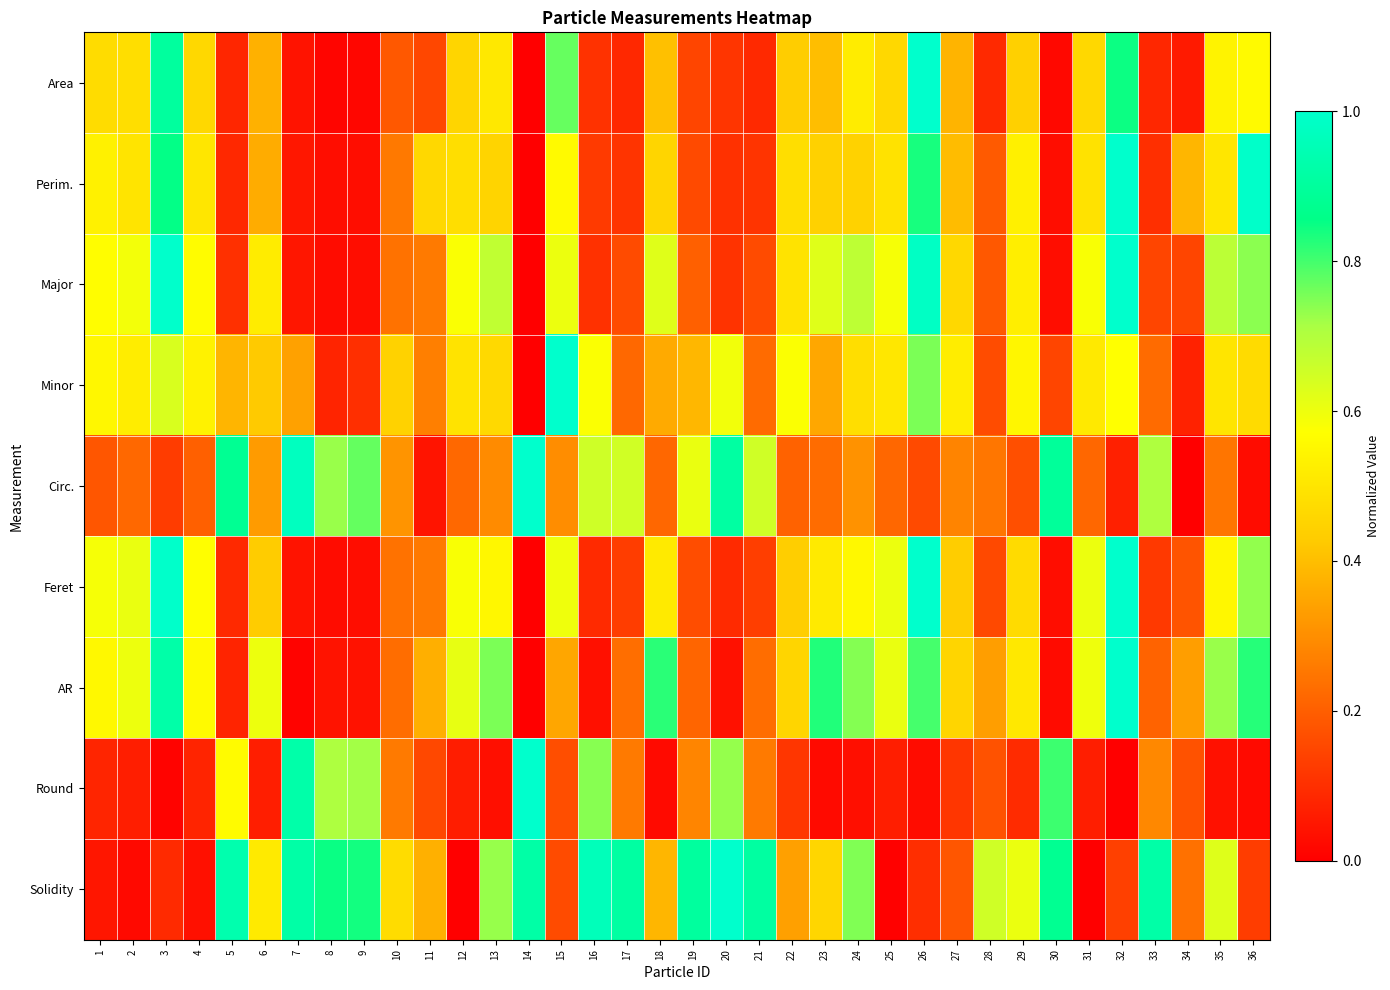

Reading left to right, extract all data points from this chart.

Area: 1=0.5	2=0.5	3=0.9	4=0.5	5=0.1	6=0.4	7=0.0	8=0.0	9=0.0	10=0.2	11=0.2	12=0.5	13=0.5	14=0.0	15=0.8	16=0.1	17=0.1	18=0.4	19=0.1	20=0.1	21=0.1	22=0.4	23=0.4	24=0.5	25=0.5	26=1.0	27=0.4	28=0.1	29=0.4	30=0.0	31=0.5	32=0.8	33=0.1	34=0.1	35=0.5	36=0.6
Perim.: 1=0.5	2=0.5	3=0.9	4=0.5	5=0.1	6=0.4	7=0.0	8=0.0	9=0.0	10=0.3	11=0.5	12=0.5	13=0.5	14=0.0	15=0.6	16=0.1	17=0.1	18=0.5	19=0.2	20=0.1	21=0.1	22=0.5	23=0.4	24=0.4	25=0.5	26=0.8	27=0.4	28=0.2	29=0.5	30=0.0	31=0.5	32=1.0	33=0.1	34=0.4	35=0.5	36=1.0
Major: 1=0.6	2=0.6	3=1.0	4=0.6	5=0.1	6=0.5	7=0.0	8=0.0	9=0.0	10=0.2	11=0.3	12=0.6	13=0.7	14=0.0	15=0.6	16=0.1	17=0.2	18=0.6	19=0.2	20=0.1	21=0.2	22=0.5	23=0.6	24=0.7	25=0.6	26=1.0	27=0.5	28=0.2	29=0.5	30=0.0	31=0.6	32=1.0	33=0.1	34=0.1	35=0.7	36=0.7
Minor: 1=0.6	2=0.5	3=0.6	4=0.5	5=0.4	6=0.4	7=0.3	8=0.1	9=0.1	10=0.4	11=0.3	12=0.5	13=0.5	14=0.0	15=1.0	16=0.6	17=0.2	18=0.4	19=0.4	20=0.6	21=0.2	22=0.6	23=0.4	24=0.5	25=0.5	26=0.8	27=0.5	28=0.2	29=0.5	30=0.1	31=0.5	32=0.6	33=0.2	34=0.1	35=0.5	36=0.5
Circ.: 1=0.2	2=0.2	3=0.1	4=0.2	5=0.9	6=0.3	7=1.0	8=0.7	9=0.8	10=0.3	11=0.0	12=0.2	13=0.3	14=1.0	15=0.3	16=0.7	17=0.6	18=0.2	19=0.6	20=0.9	21=0.7	22=0.2	23=0.2	24=0.3	25=0.2	26=0.2	27=0.3	28=0.2	29=0.2	30=0.9	31=0.2	32=0.1	33=0.7	34=0.0	35=0.2	36=0.0
Feret: 1=0.6	2=0.6	3=1.0	4=0.6	5=0.1	6=0.4	7=0.0	8=0.0	9=0.0	10=0.2	11=0.3	12=0.6	13=0.6	14=0.0	15=0.6	16=0.1	17=0.1	18=0.5	19=0.2	20=0.1	21=0.1	22=0.4	23=0.5	24=0.6	25=0.6	26=1.0	27=0.4	28=0.2	29=0.5	30=0.0	31=0.6	32=1.0	33=0.1	34=0.2	35=0.5	36=0.7
AR: 1=0.6	2=0.6	3=0.9	4=0.6	5=0.1	6=0.6	7=0.0	8=0.0	9=0.0	10=0.2	11=0.4	12=0.6	13=0.8	14=0.0	15=0.3	16=0.0	17=0.2	18=0.8	19=0.2	20=0.0	21=0.2	22=0.5	23=0.8	24=0.7	25=0.6	26=0.8	27=0.5	28=0.3	29=0.5	30=0.0	31=0.6	32=1.0	33=0.2	34=0.3	35=0.7	36=0.8
Round: 1=0.1	2=0.1	3=0.0	4=0.1	5=0.6	6=0.1	7=0.9	8=0.7	9=0.7	10=0.3	11=0.2	12=0.1	13=0.0	14=1.0	15=0.2	16=0.7	17=0.3	18=0.0	19=0.3	20=0.7	21=0.3	22=0.1	23=0.0	24=0.0	25=0.1	26=0.0	27=0.1	28=0.2	29=0.1	30=0.8	31=0.1	32=0.0	33=0.3	34=0.2	35=0.0	36=0.0
Solidity: 1=0.0	2=0.0	3=0.1	4=0.0	5=0.9	6=0.5	7=0.9	8=0.8	9=0.8	10=0.5	11=0.4	12=0.0	13=0.7	14=0.9	15=0.2	16=1.0	17=0.9	18=0.4	19=0.9	20=1.0	21=0.9	22=0.3	23=0.5	24=0.7	25=0.0	26=0.1	27=0.2	28=0.7	29=0.6	30=0.9	31=0.0	32=0.1	33=0.9	34=0.2	35=0.6	36=0.1